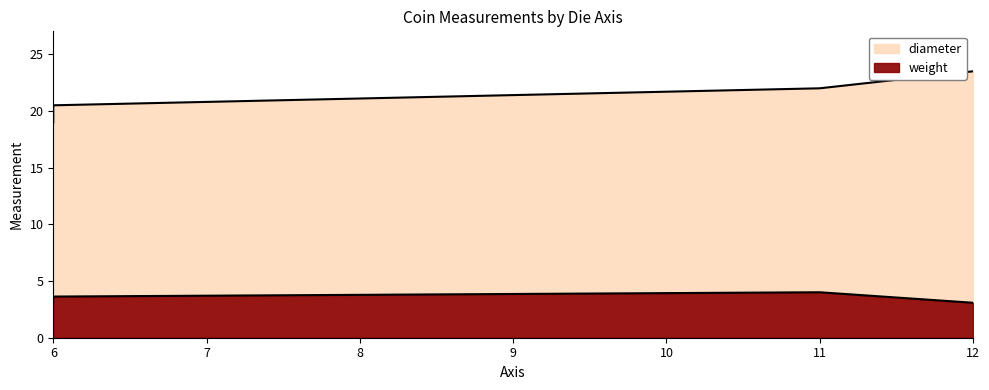

Which category has the lowest value in the weight series?

12